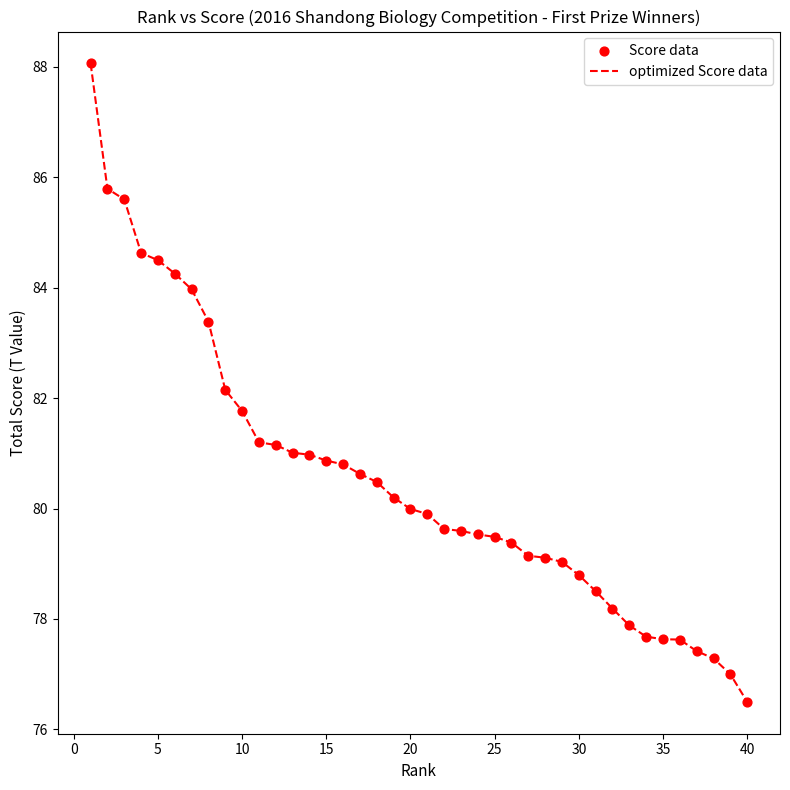

What is the difference between the maximum and minimum values?

11.6